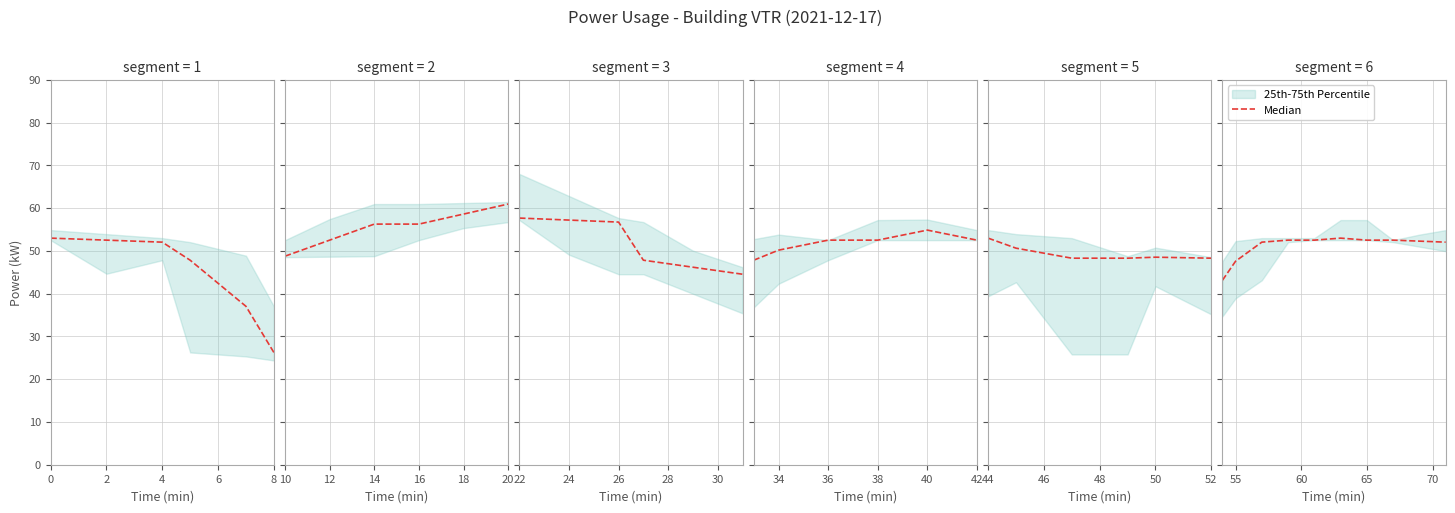

True or false: the data shows 84.9 at 4.

False